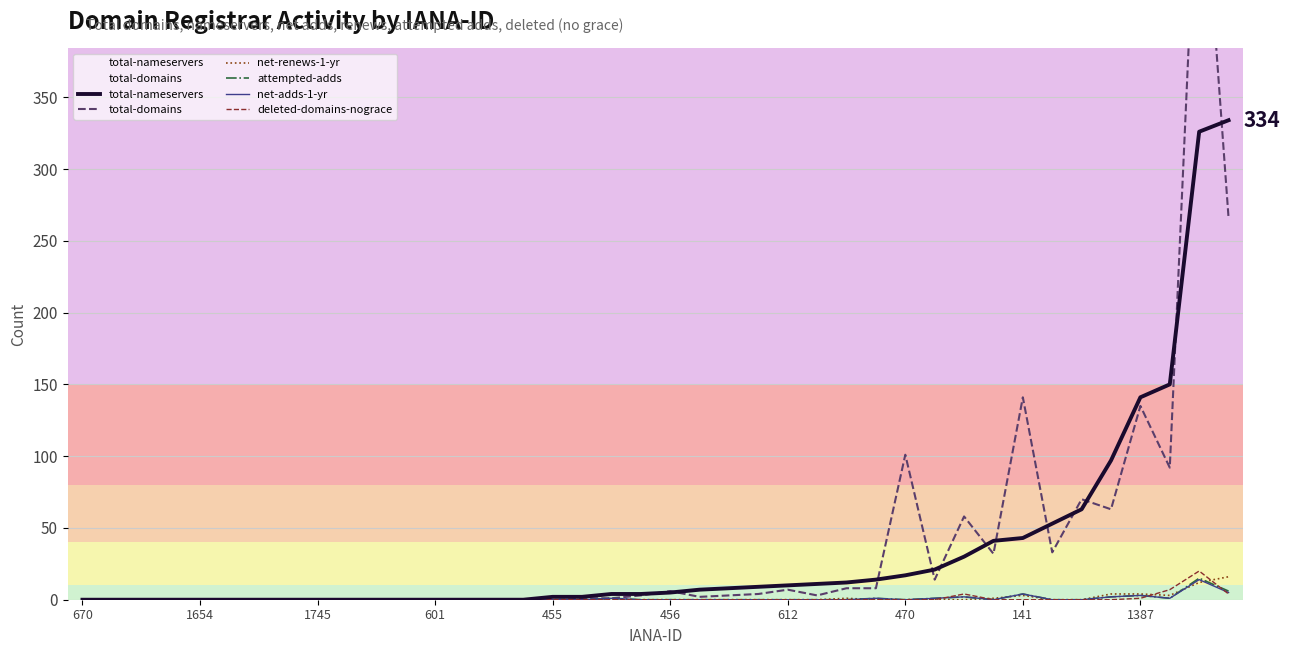

Is it true that deleted-domains-nograce equals 12 at 470?

False